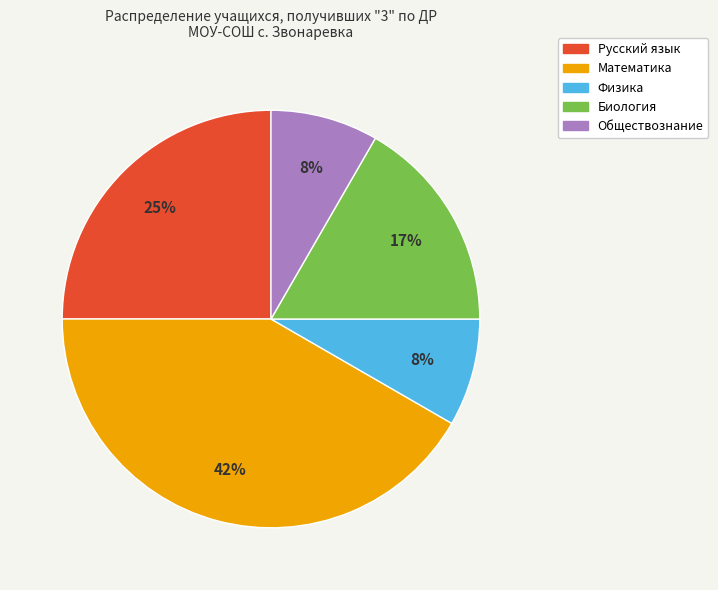

Count the number of slices in the pie.

5